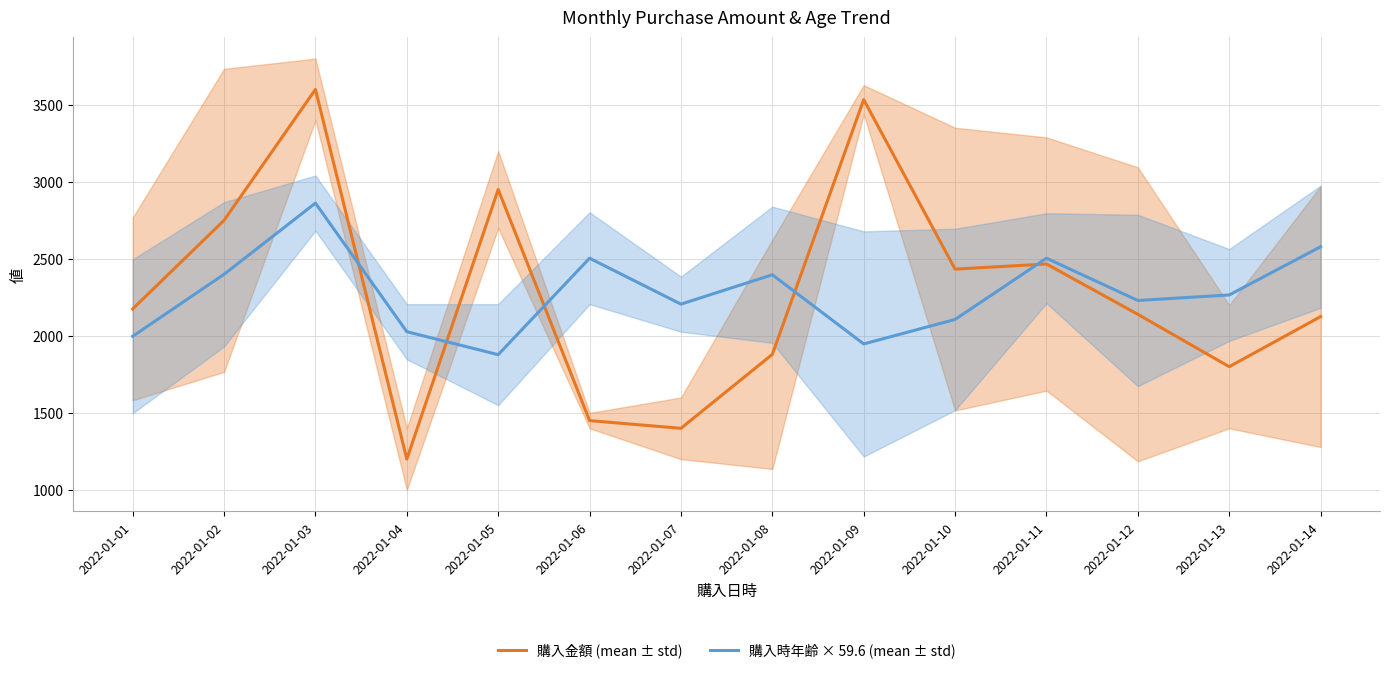

At which label does 購入時年齢 × 59.6 (mean ± std) reach its minimum?

2022-01-05